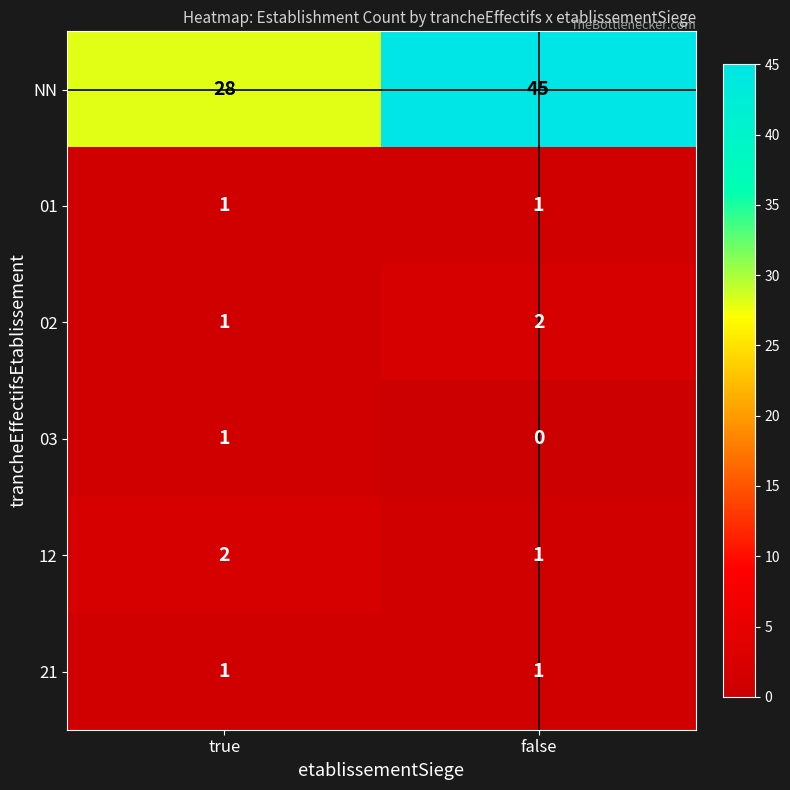

Which series has the largest total across all categories?

NN